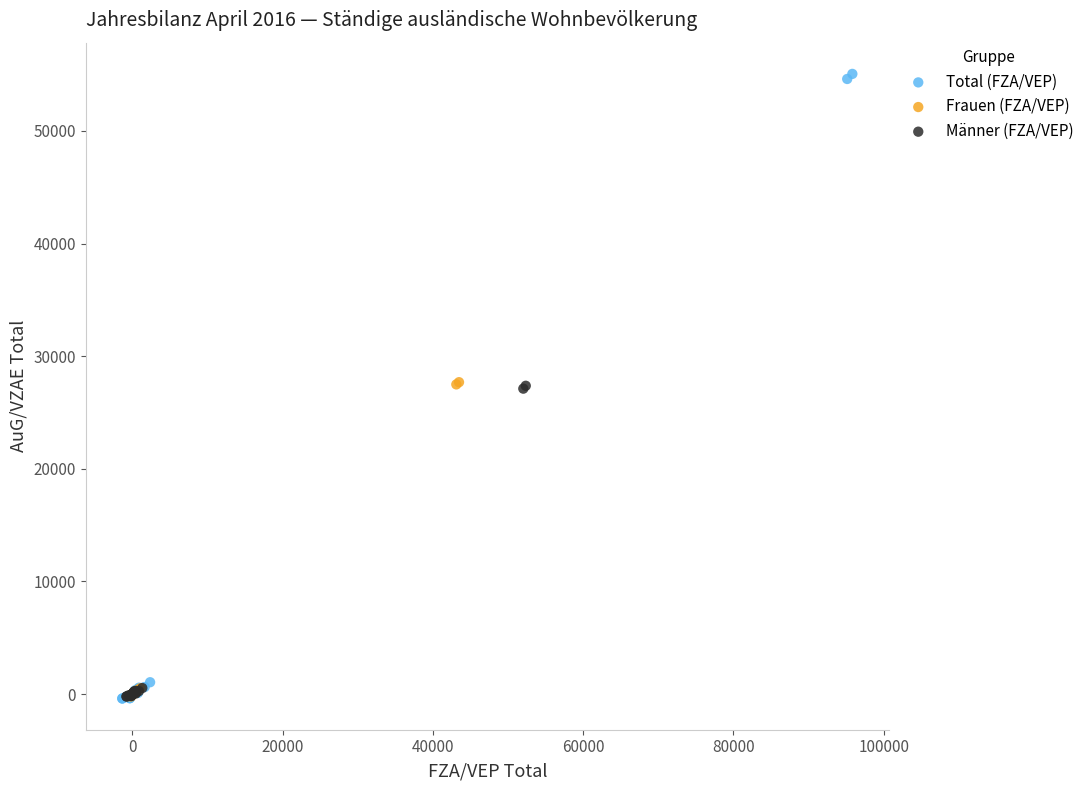

Which series contains the highest Y value?

Total (FZA/VEP)